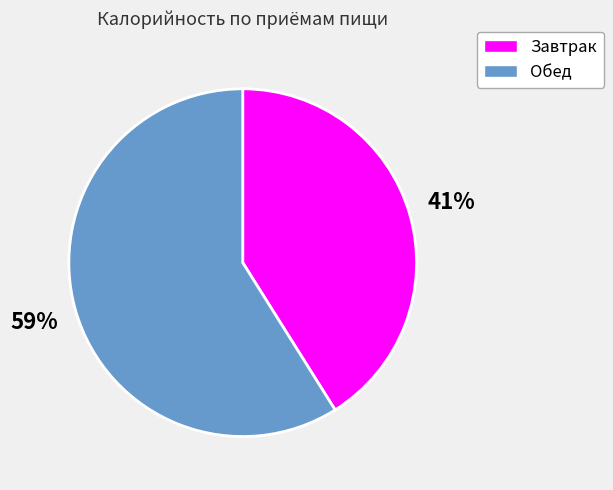

Which category has the biggest portion of the pie?

Обед